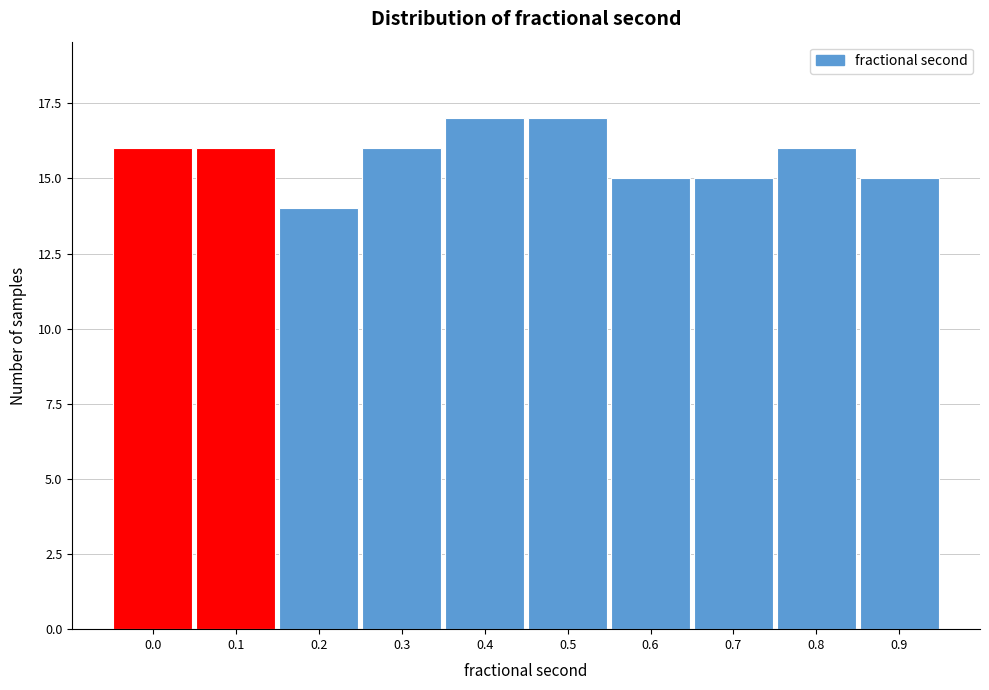

Reading right to left, what are all the values shown in this chart?

15	16	15	15	17	17	16	14	16	16